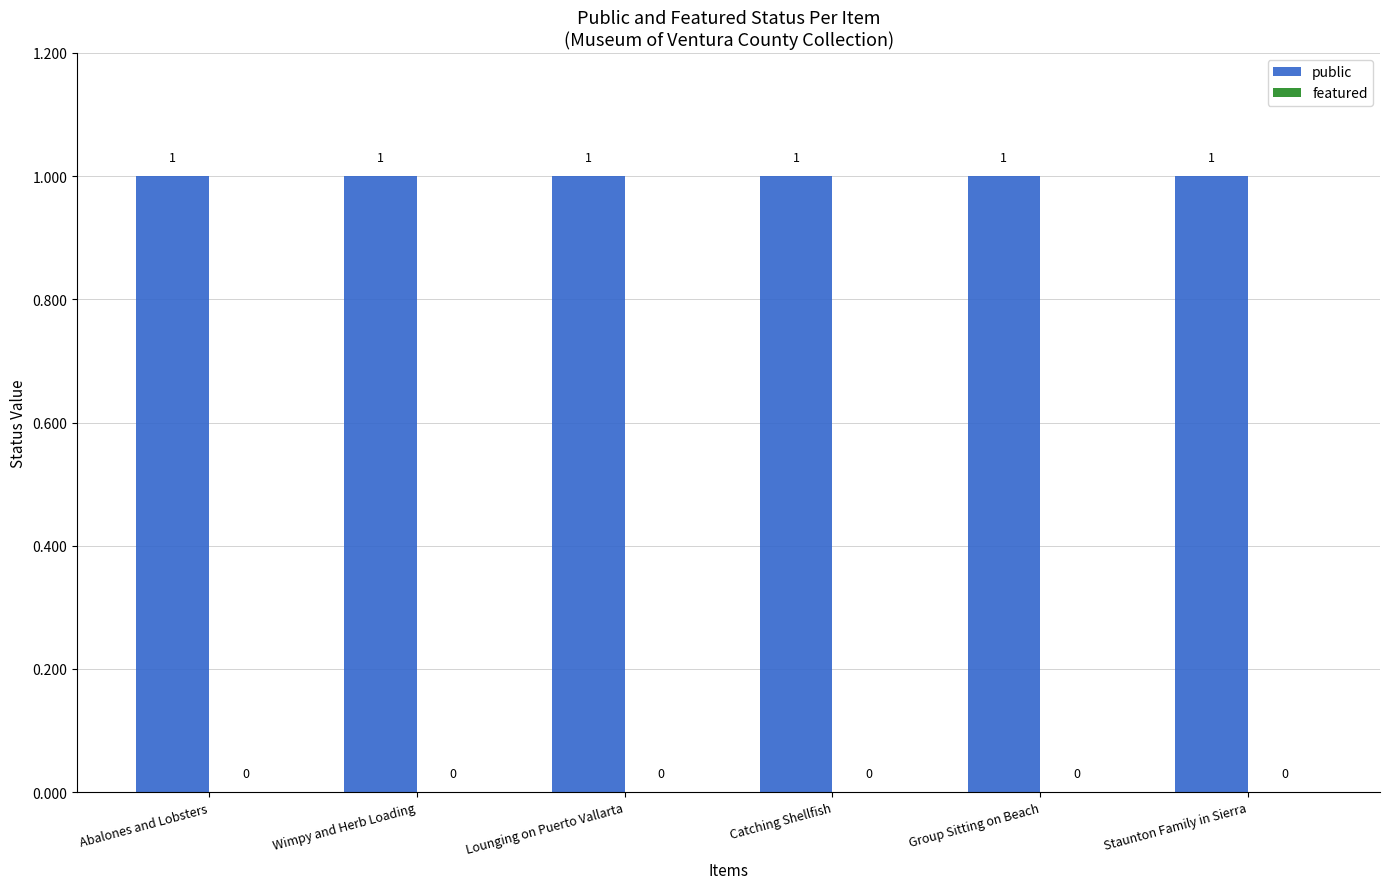

What is the label of the 1st bar from the left?

Abalones and Lobsters